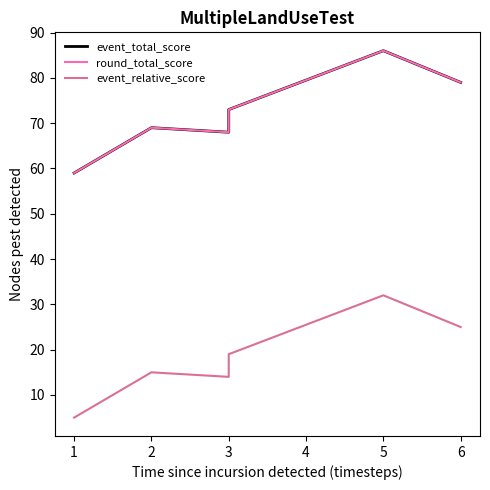

What is the difference between the second highest and minimum values in the event_total_score series?

20